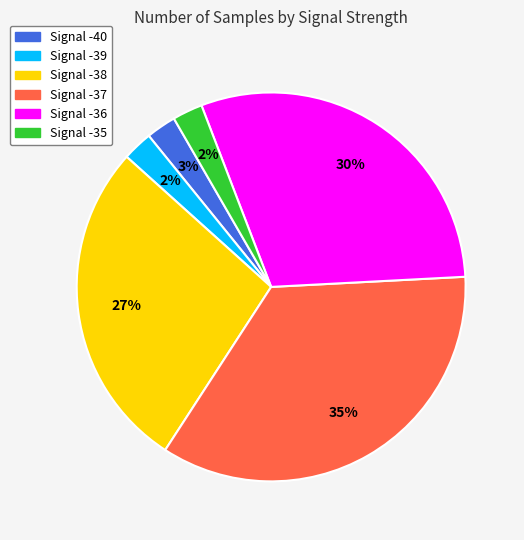

Does any single category account for the majority?

No